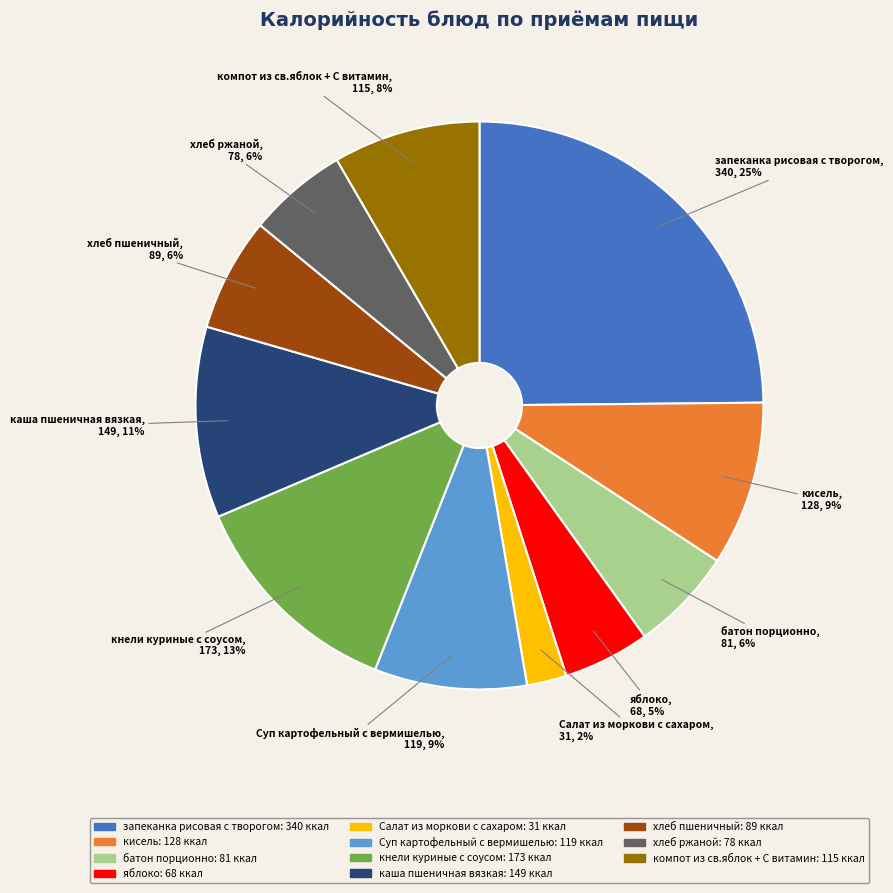

Is компот из св.яблок + С витамин the majority of the pie?

No